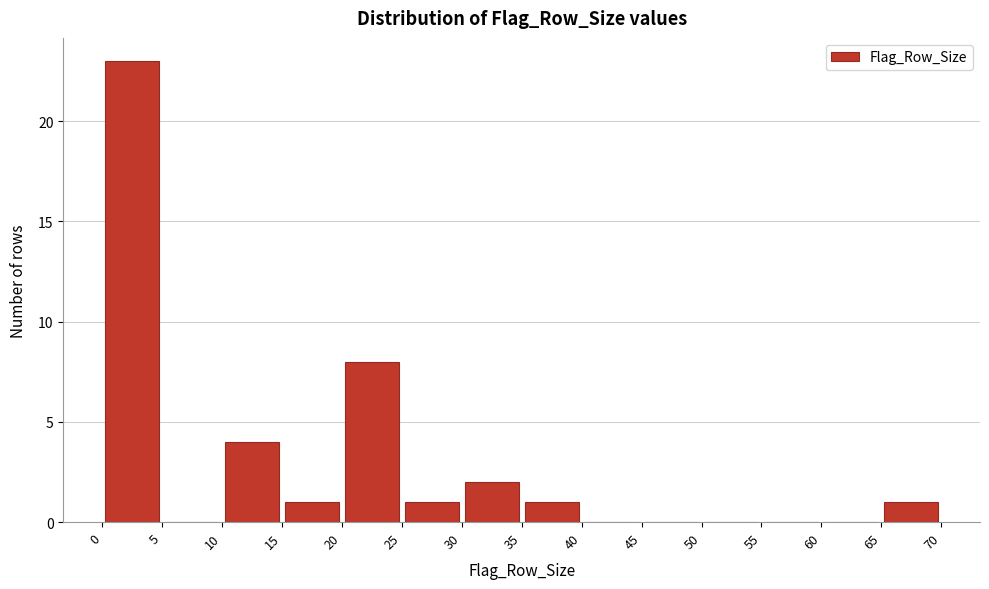

Over which range of the x-axis is the bar tallest?

0 to 5